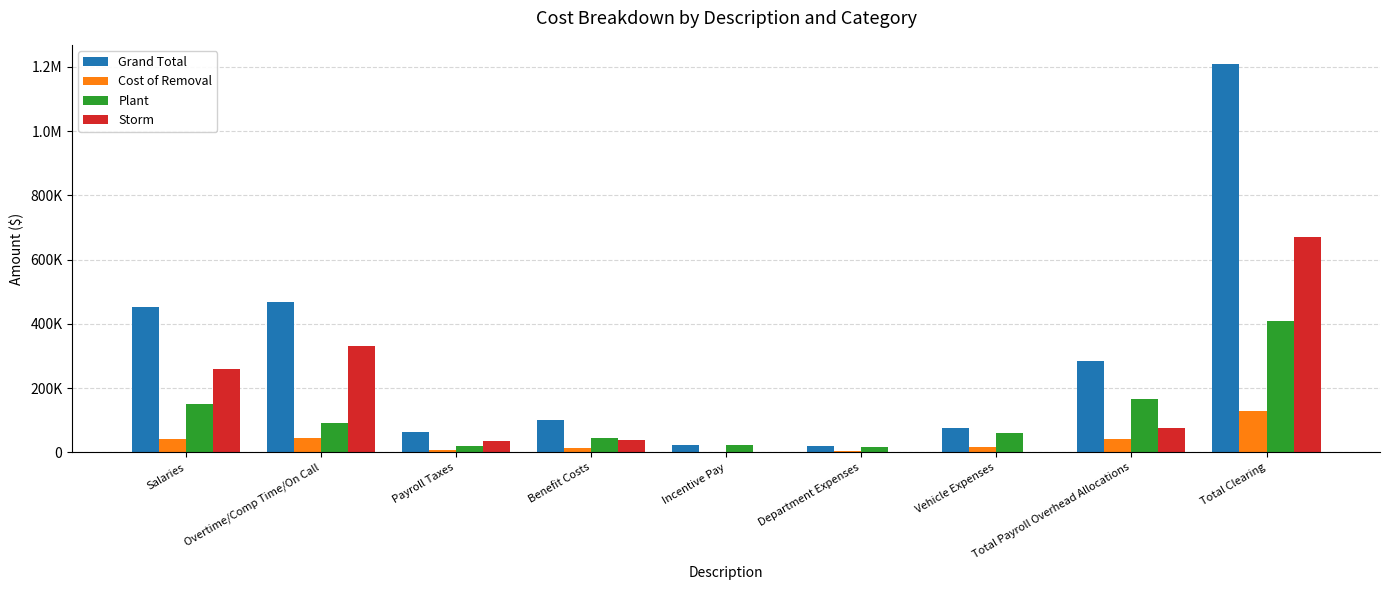

What is the difference between the Grand Total values at Salaries and Overtime/Comp Time/On Call?

16364.0